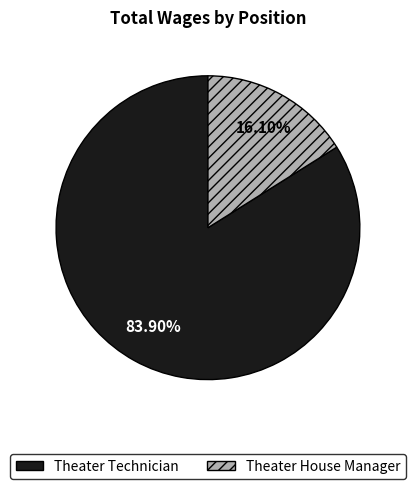

To the nearest percent, what portion does Theater Technician represent?

84%